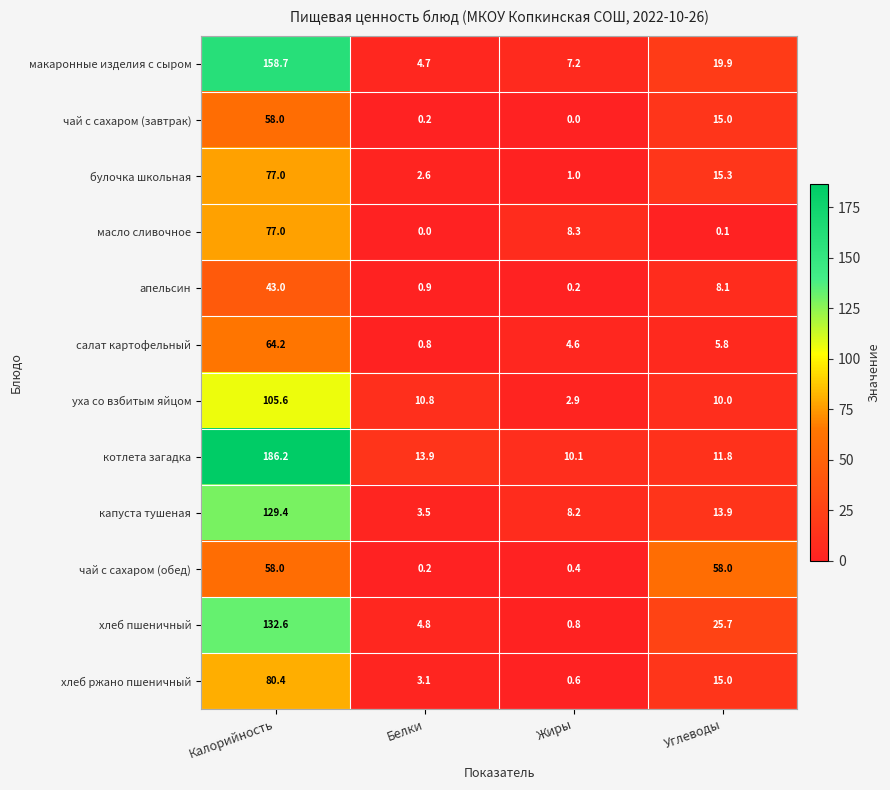

Is it true that масло сливочное equals 117.7 at Калорийность?

False